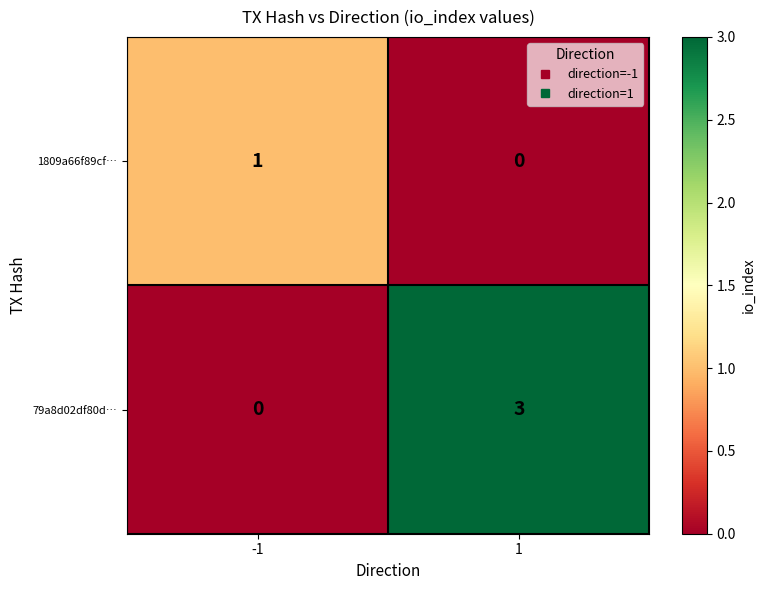

Reading left to right, list all the values displayed in this chart.

1809a66f89cf…: -1=1	1=0
79a8d02df80d…: -1=0	1=3